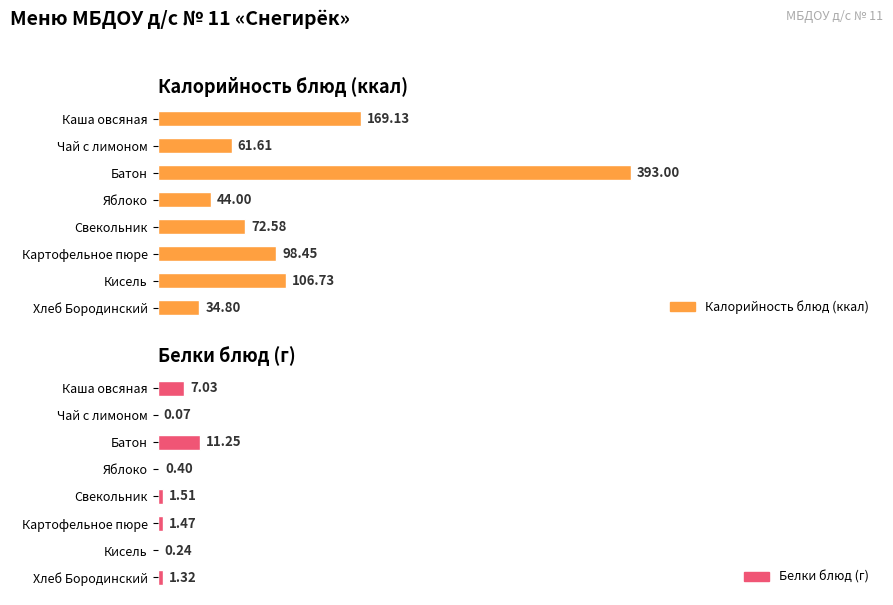

Which series has the largest range (max minus min)?

Калорийность блюд (ккал)